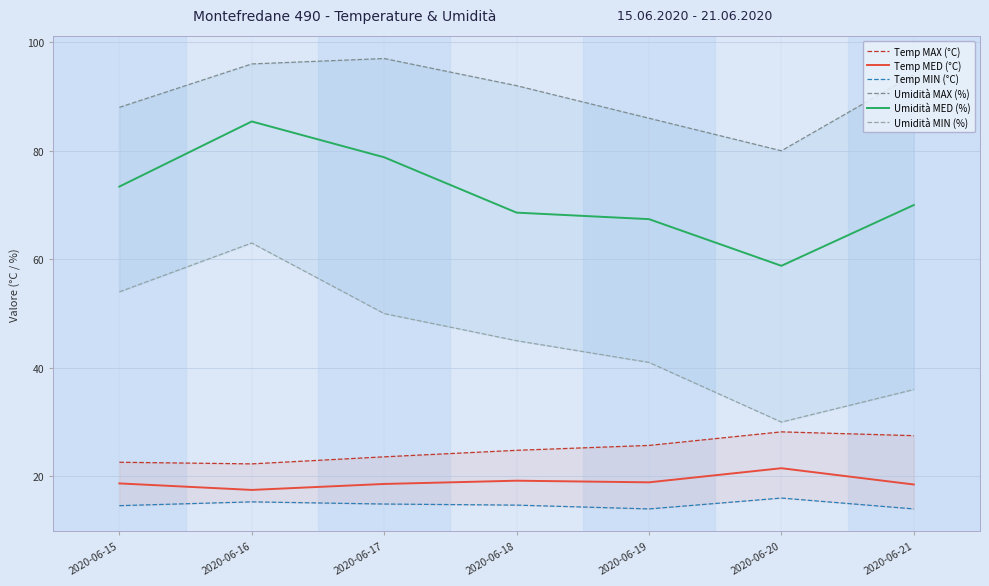

What is the value of the Umidità MIN (%) point at the 2nd from the left?

63.0